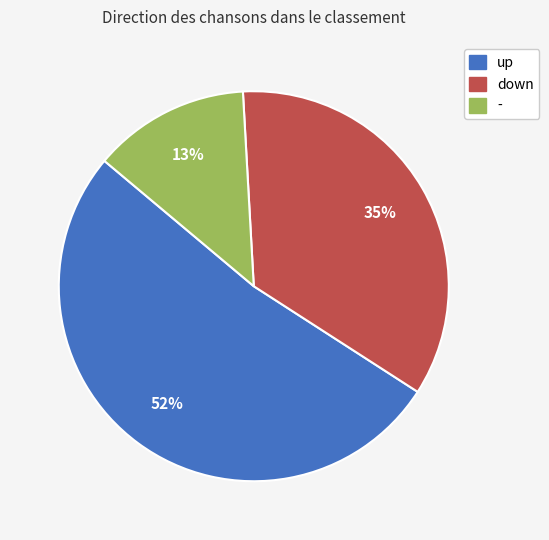

To the nearest percent, what portion does up represent?

52%